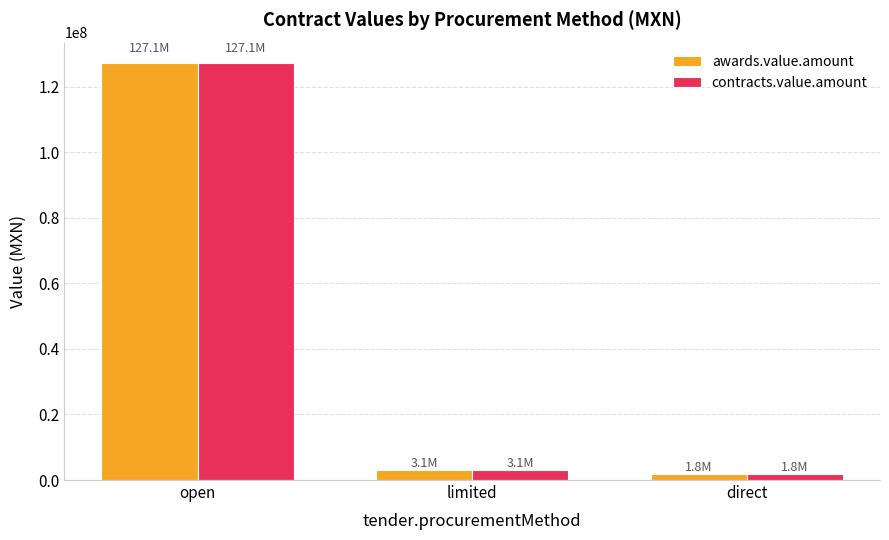

True or false: awards.value.amount has a value of 127088355.9 at open.

True